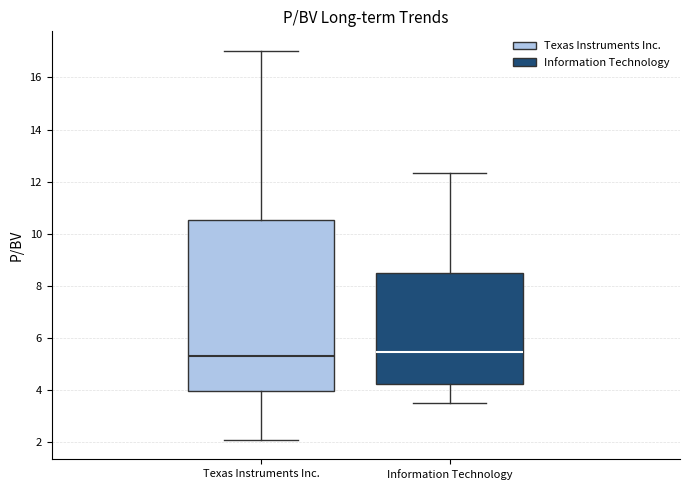

Where is the lower edge of the box for Texas Instruments Inc. on the y-axis? The values are not printed on the chart, so give them approximately, as read against the axis.

4.0